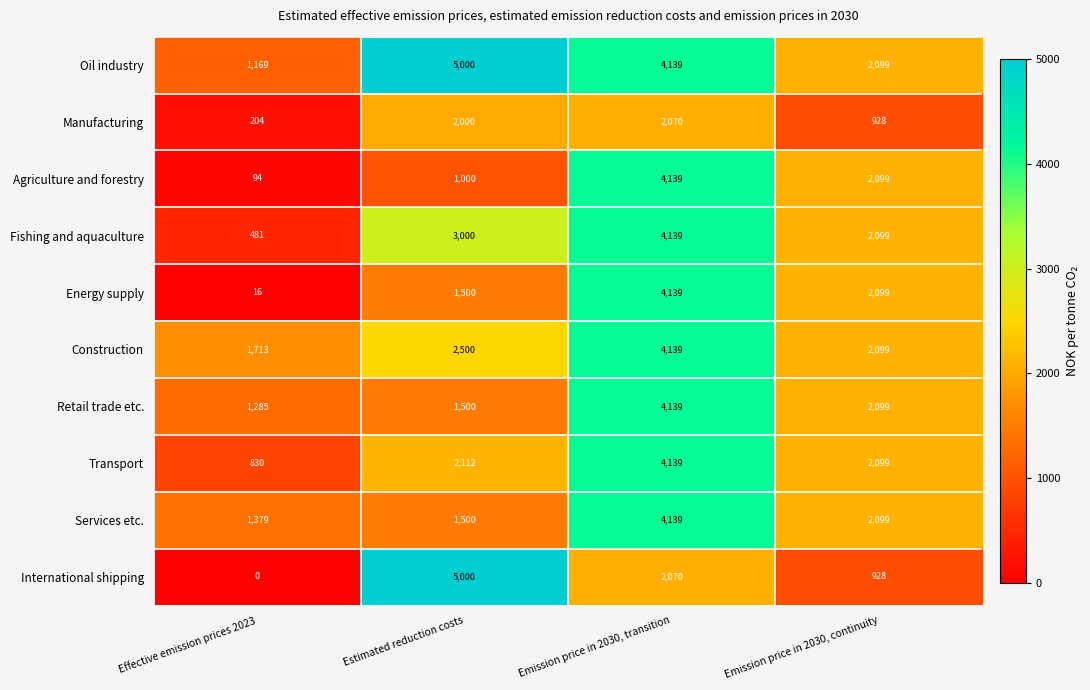

True or false: International shipping has a value of 580 at Emission price in 2030, continuity.

False